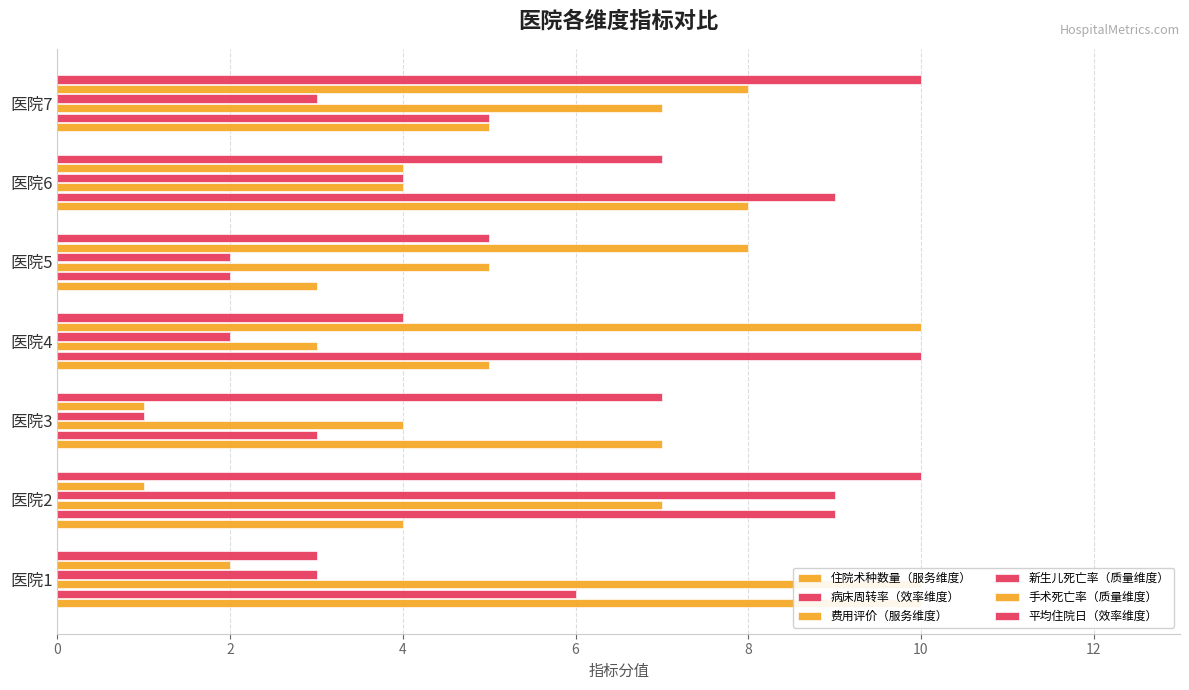

How many values in the 手术死亡率（质量维度） series are below 4?

3